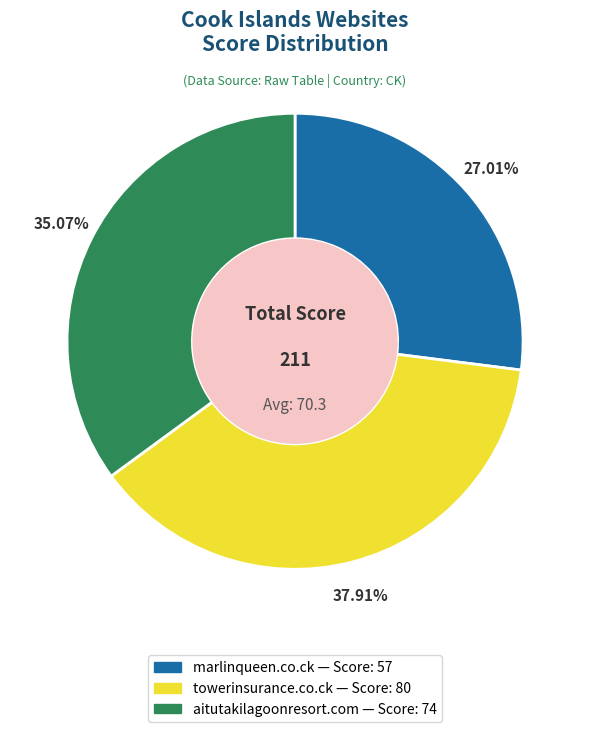

The marlinqueen.co.ck slice represents 27% of the pie. True or false?

True